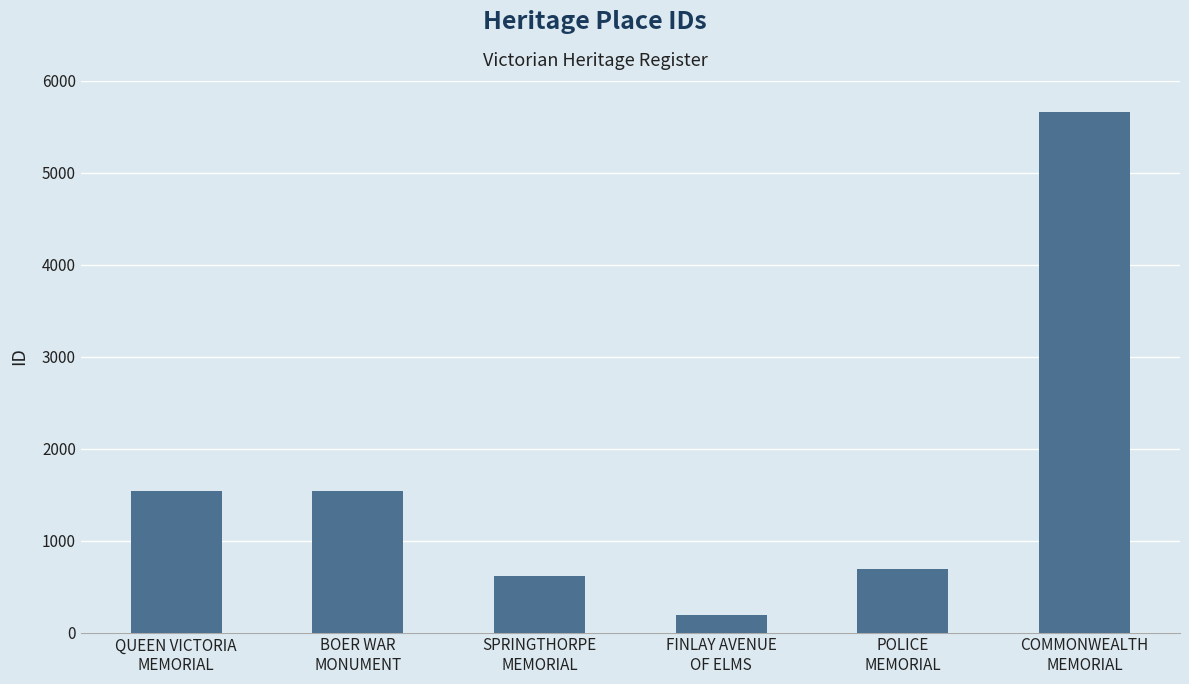

What is the value of the 1st bar from the left?

1535